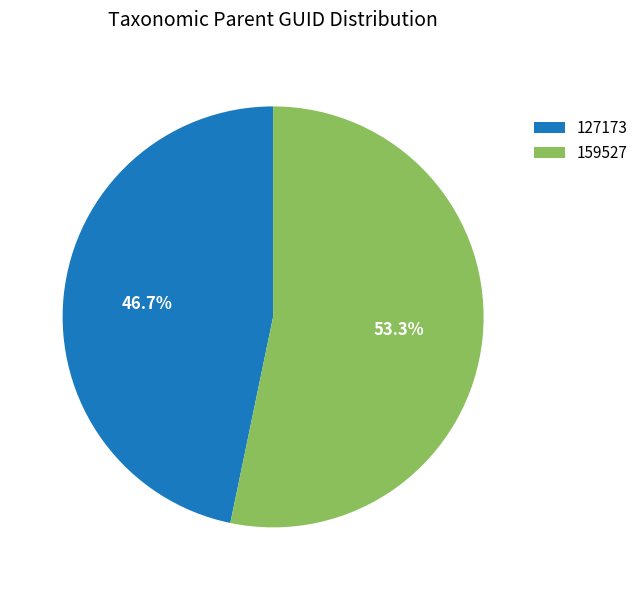

Rank the categories by value from highest to lowest.

159527, 127173